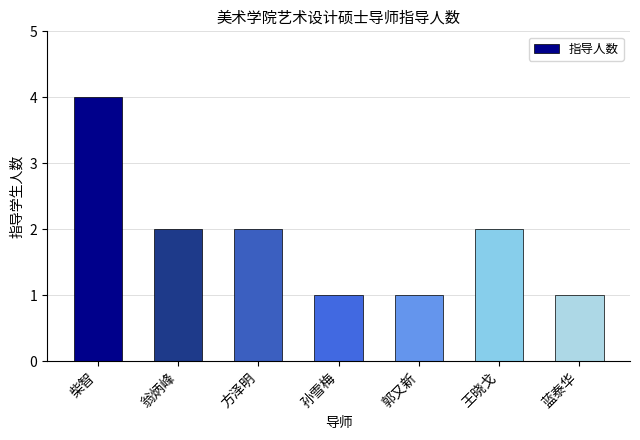

What is the ratio of the value at 王晓戈 to the value at 方泽明?

1.0